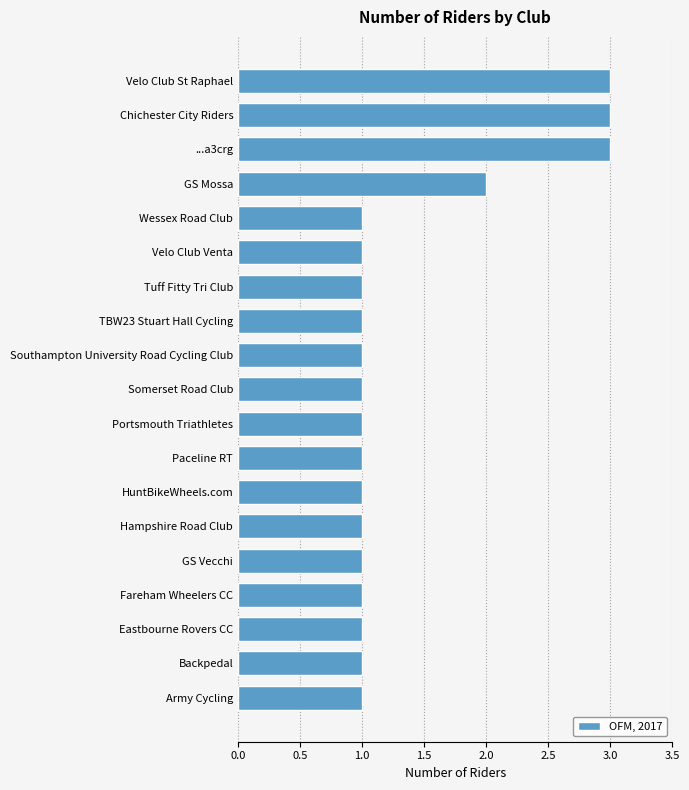

What is the sum of all values?

26